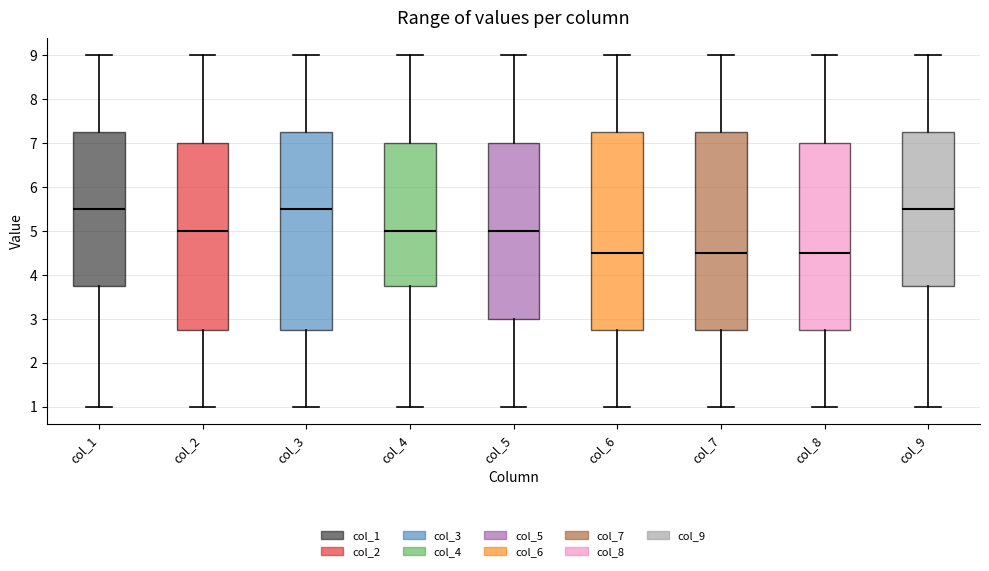

Where does the lower whisker of the box for col_8 end on the y-axis? The values are not printed on the chart, so give them approximately, as read against the axis.

1.0